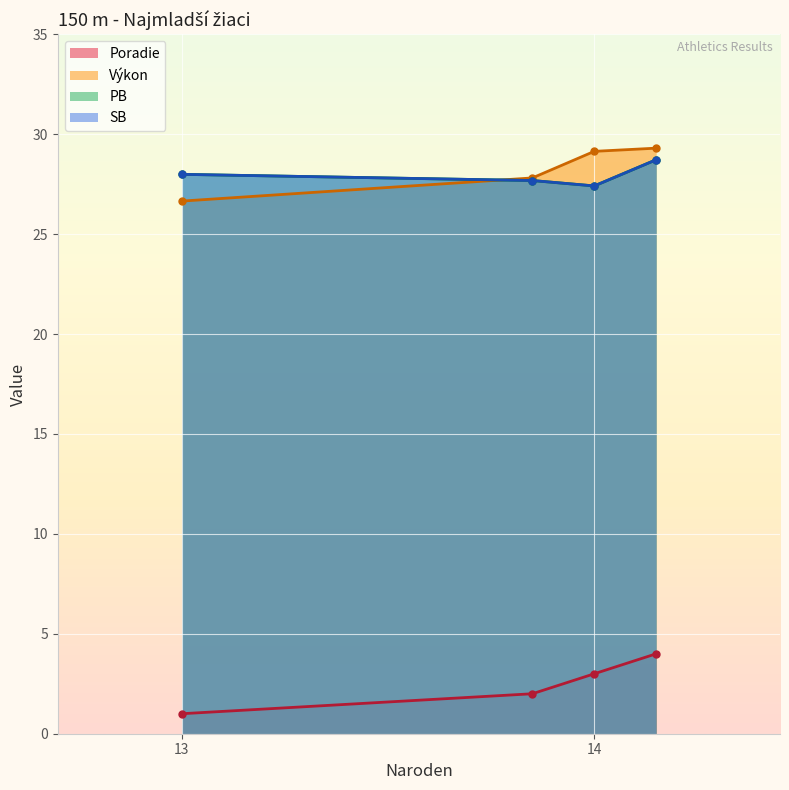

Which category has the lowest value in the Výkon series?

13